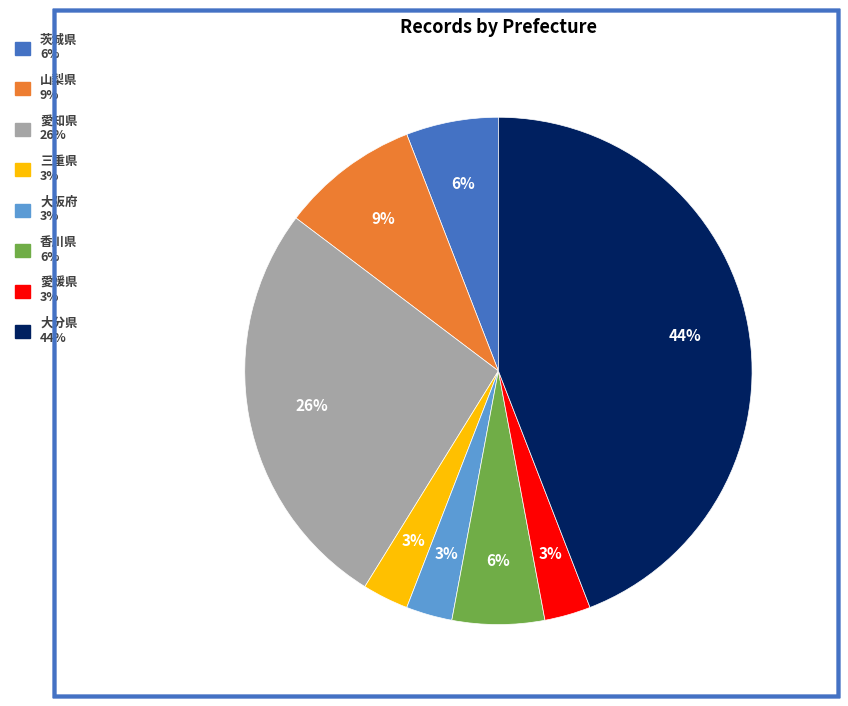

Does any single category account for the majority?

No